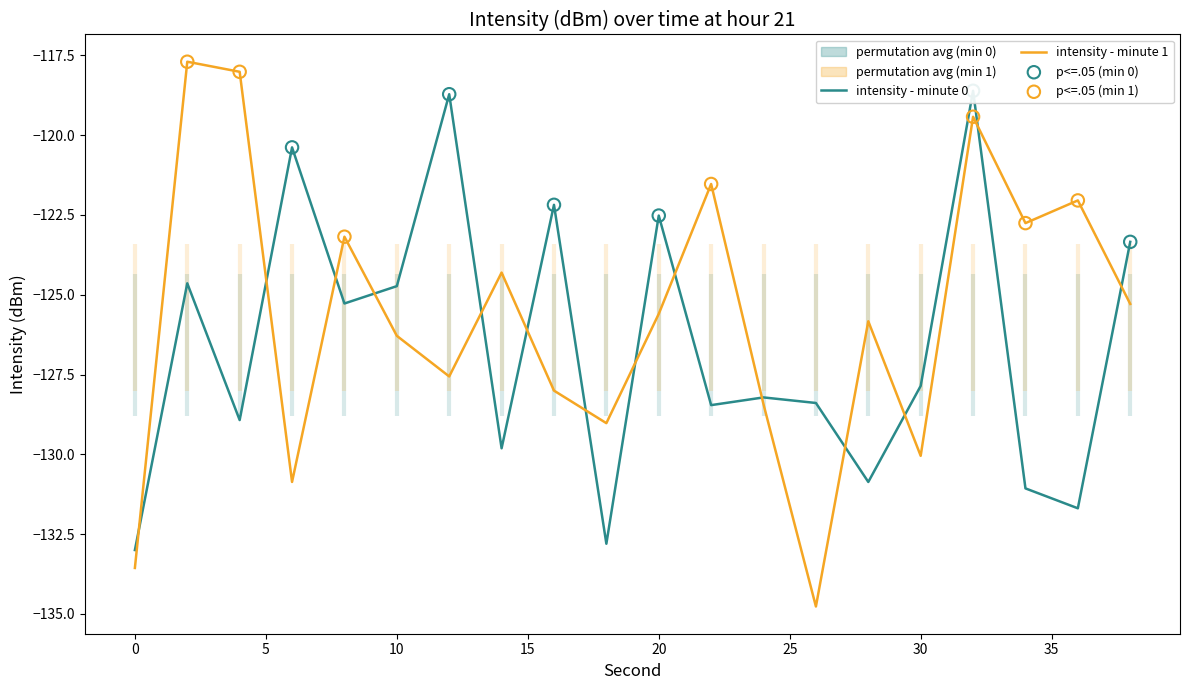

Which series contains the lowest Y value?

intensity_minute_1